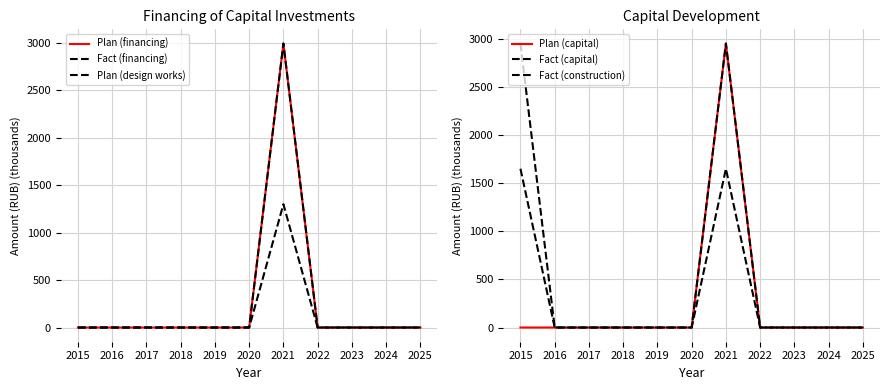

Between 2022 and 2023, which series saw the biggest shift?

Plan (financing)